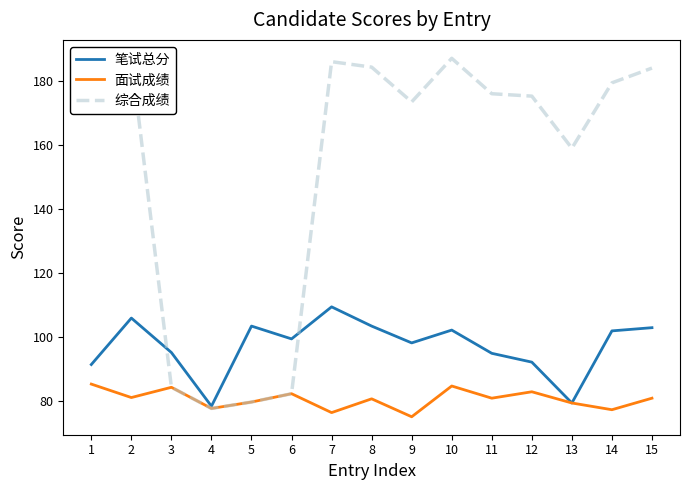

Which series has the largest total across all categories?

综合成绩